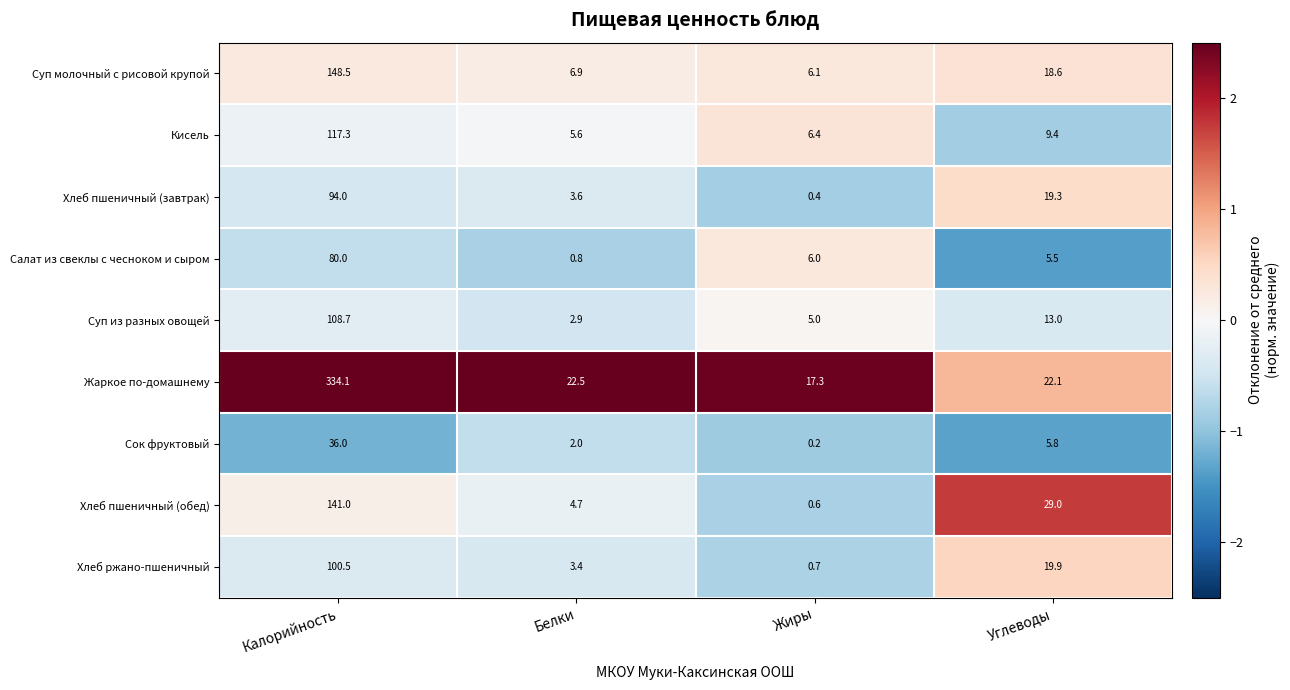

At which category is the sum across all series the highest?

Калорийность